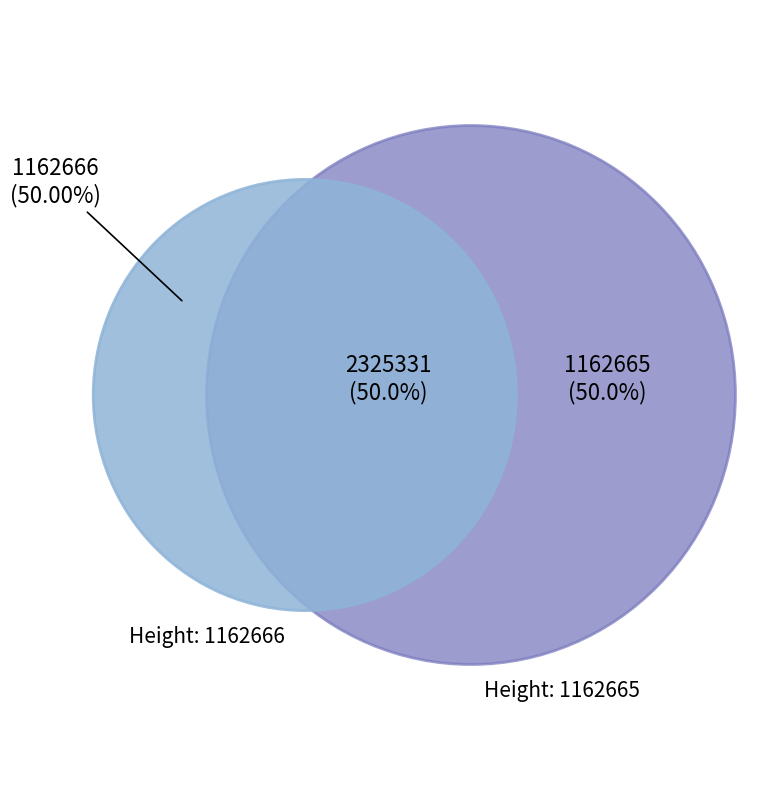

How many slices are in this pie chart?

2